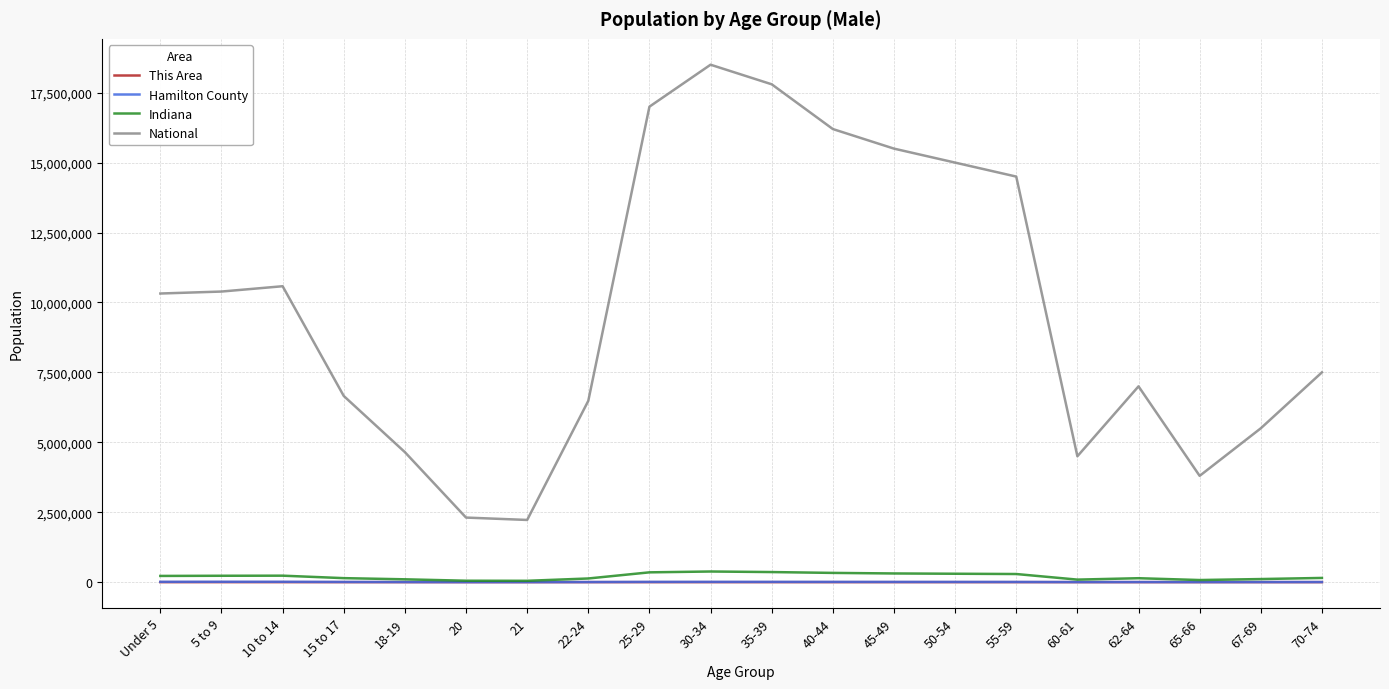

True or false: This Area and Hamilton County cross at least once.

False